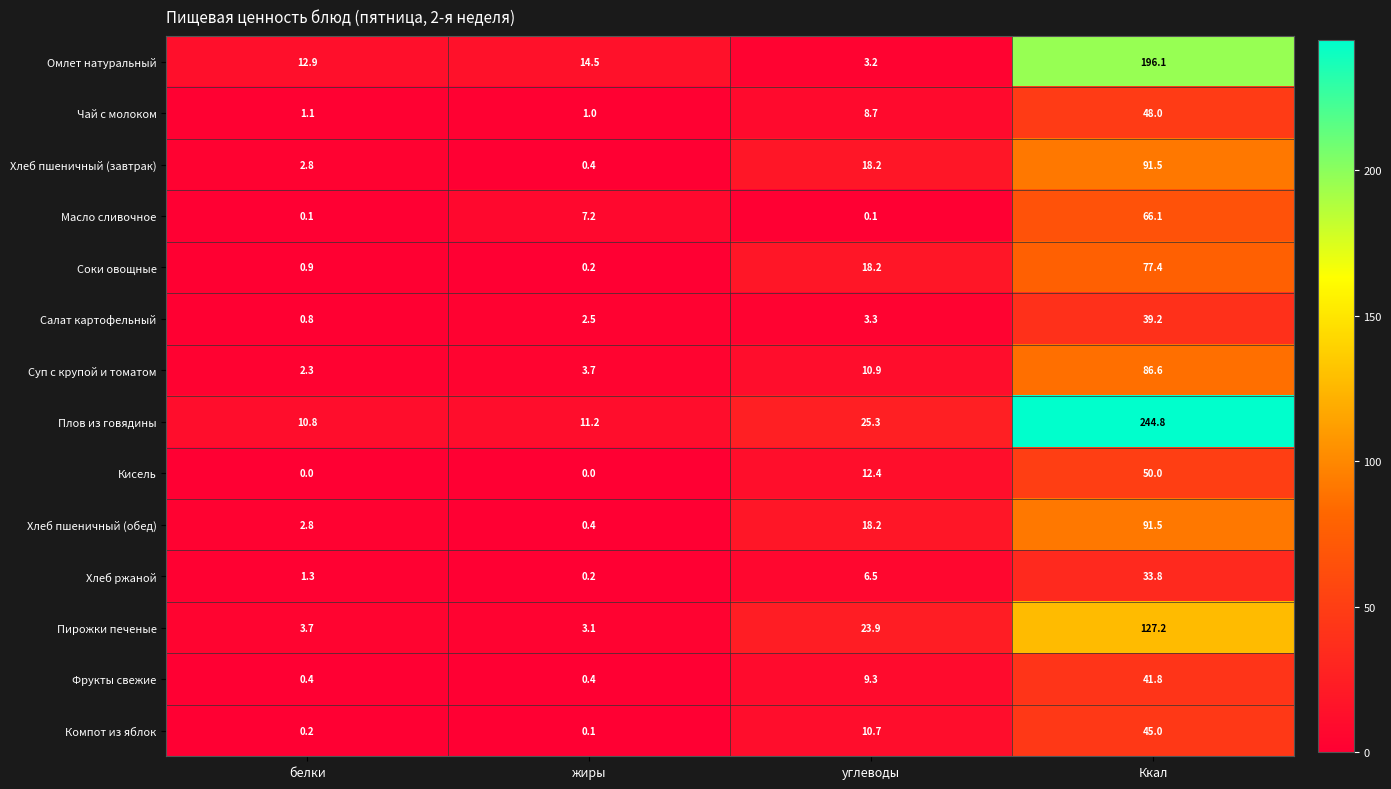

True or false: Хлеб ржаной has a value of 0.2 at жиры.

True